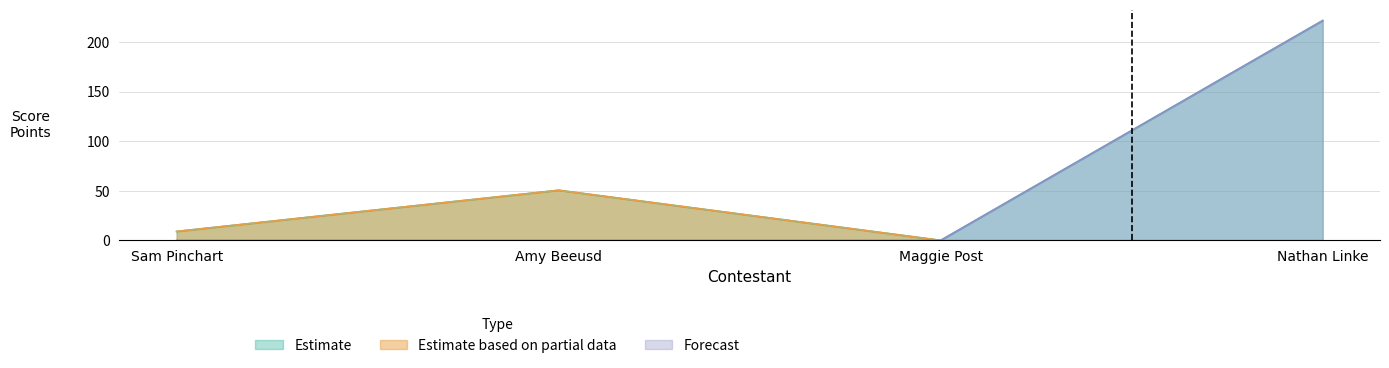

True or false: Estimate has a value of 50.5 at Amy Beeusd.

True